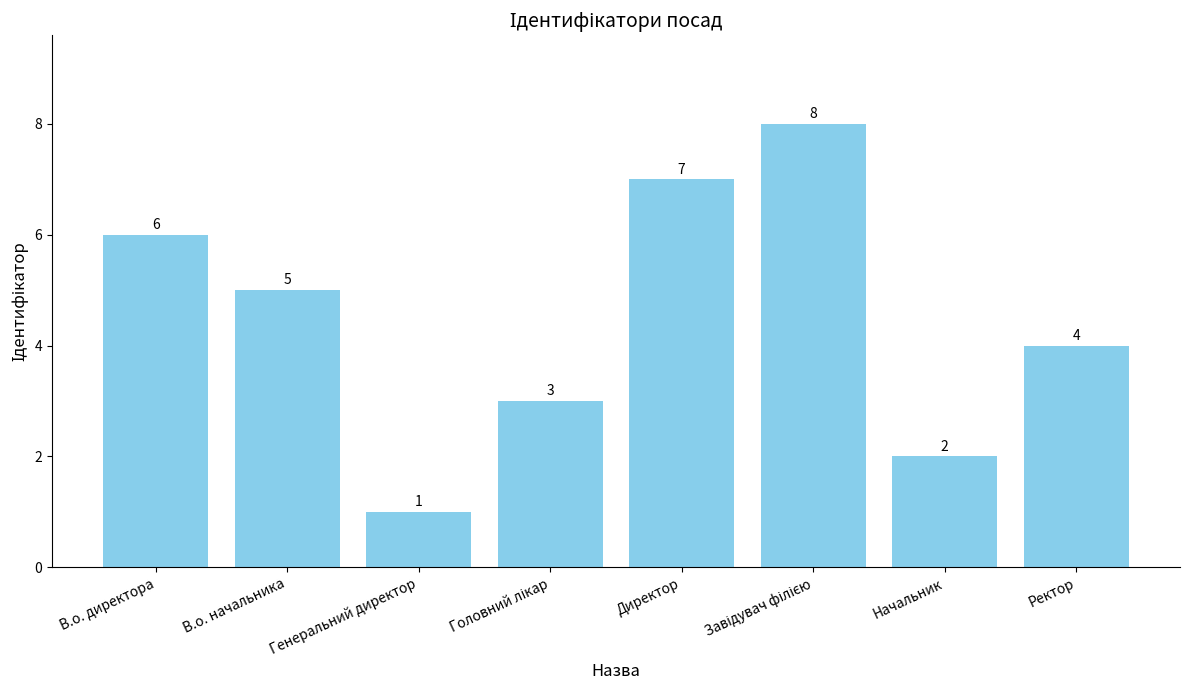

How many bars are there in total?

8